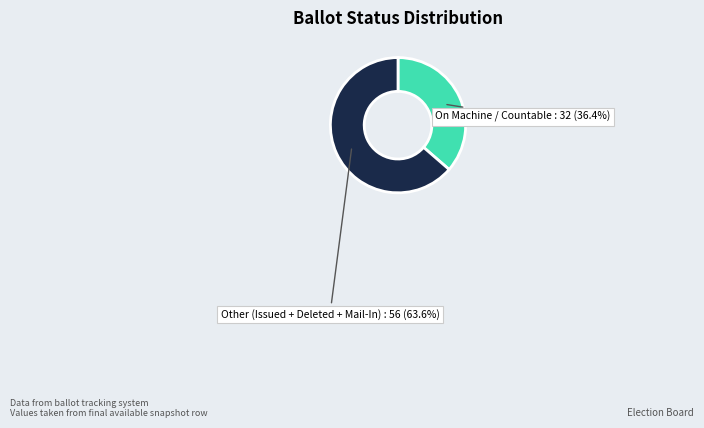

Which slice is the largest?

Other (Issued + Deleted + Mail-In)